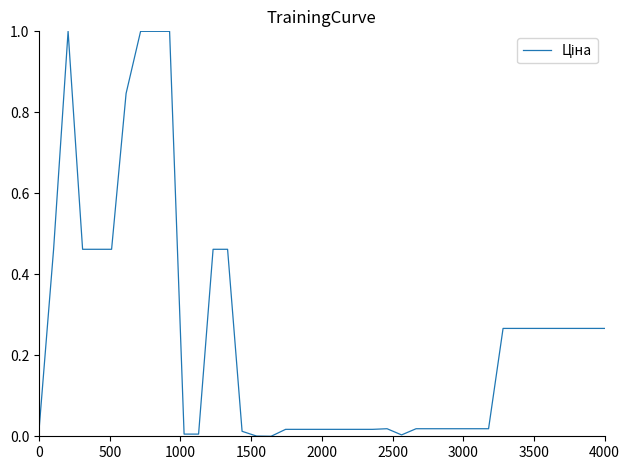

What is the difference between the maximum and minimum values?

1.0